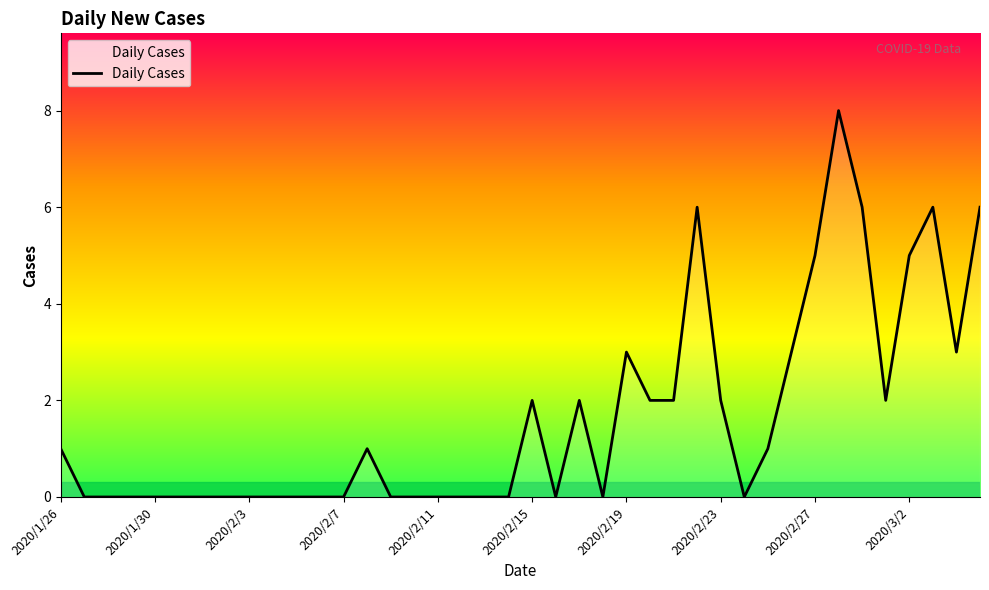

What is the difference between the maximum and minimum values?

8